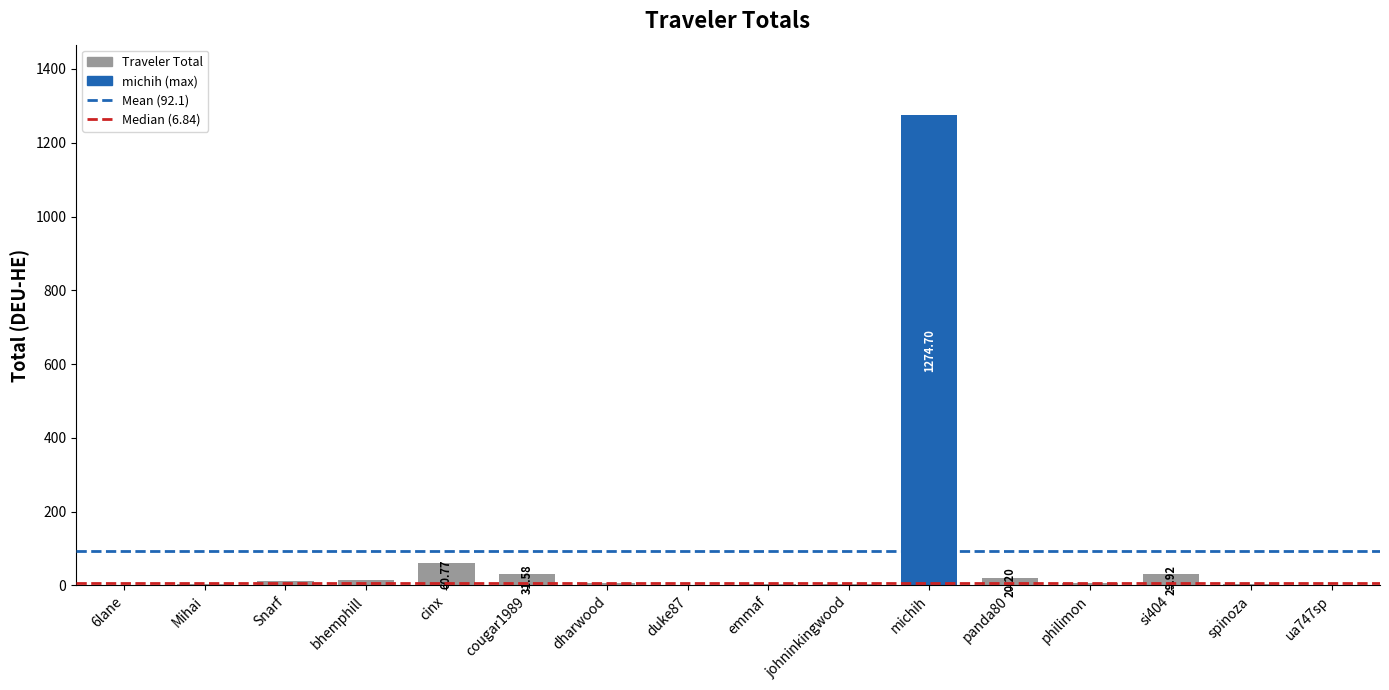

Approximately how many times larger is the value at Mihai compared to dharwood?

0.4